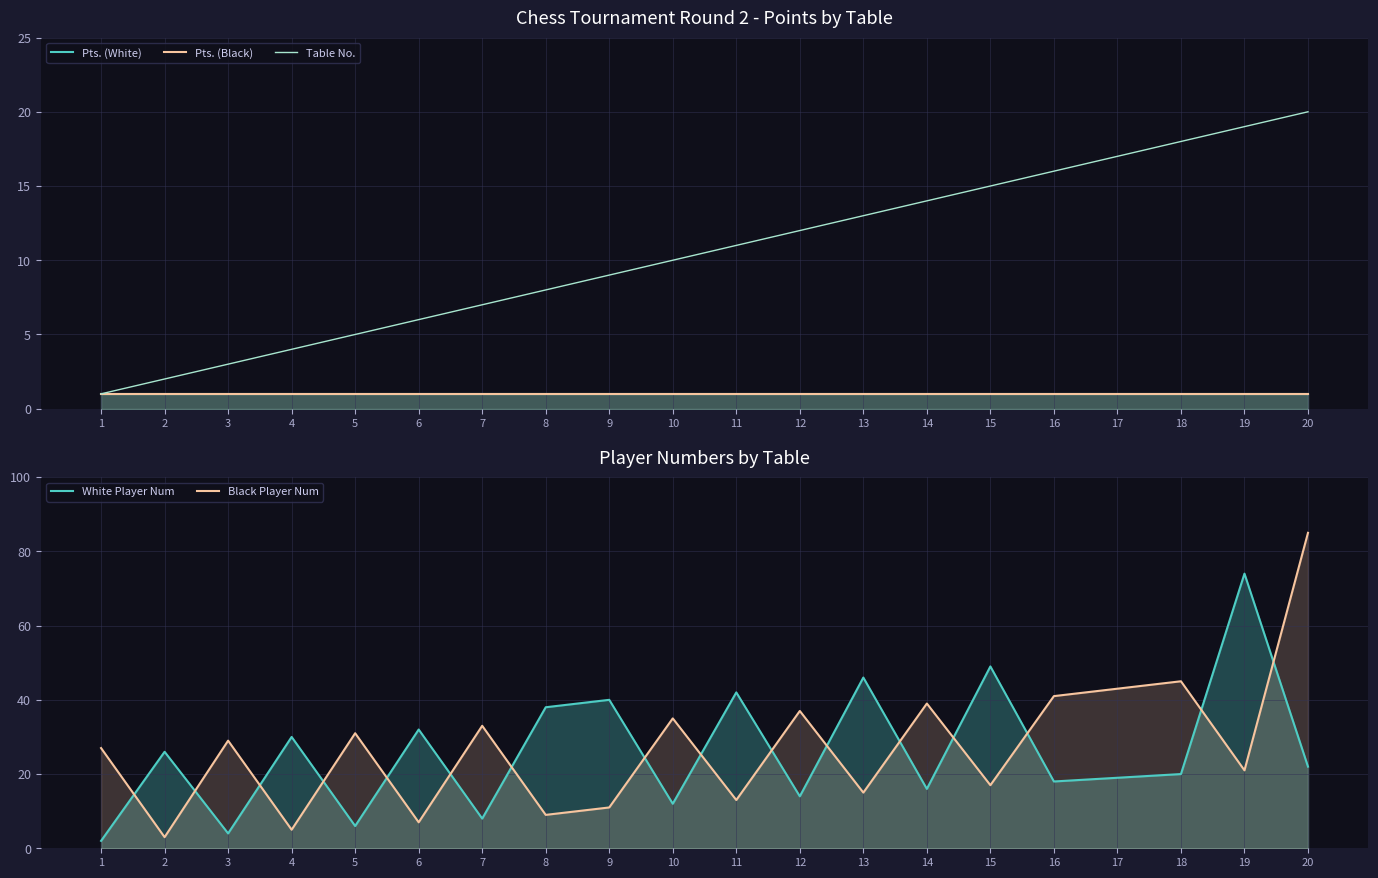

What is the average value of the Black Player Num series?

27